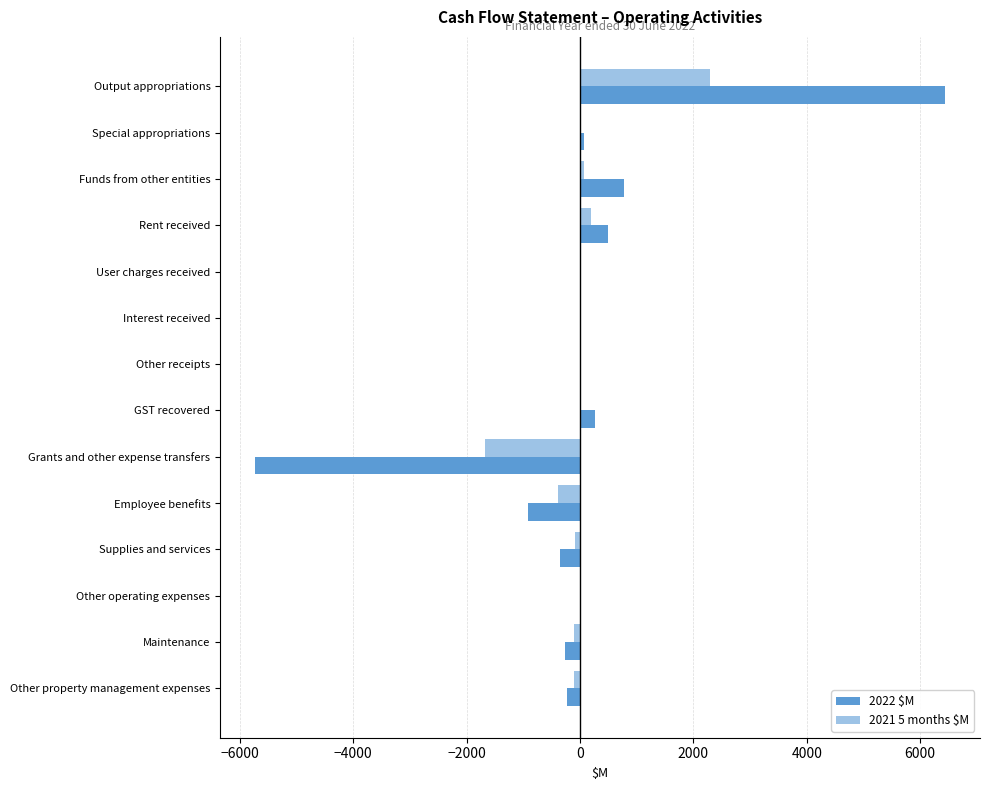

How many distinct data groups are displayed?

2